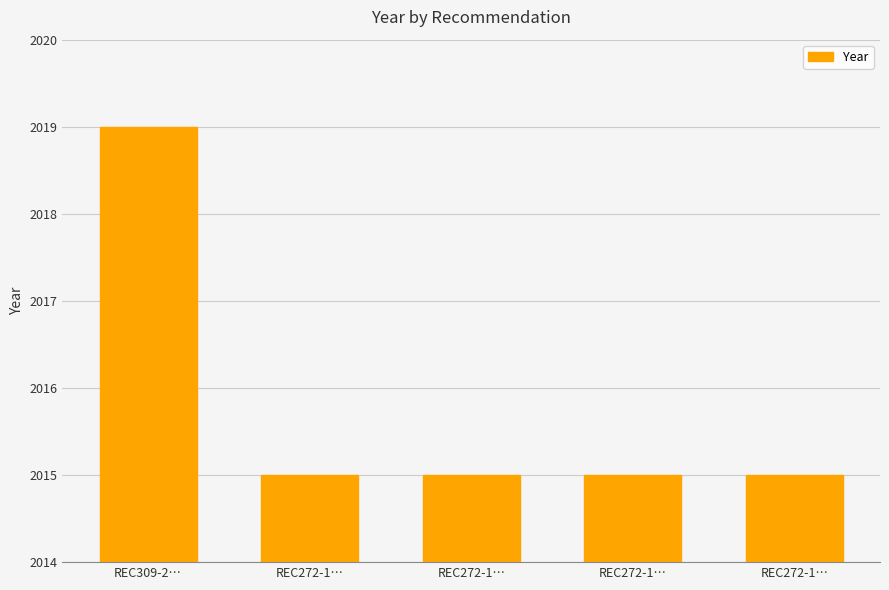

What is the smallest value displayed?

2015